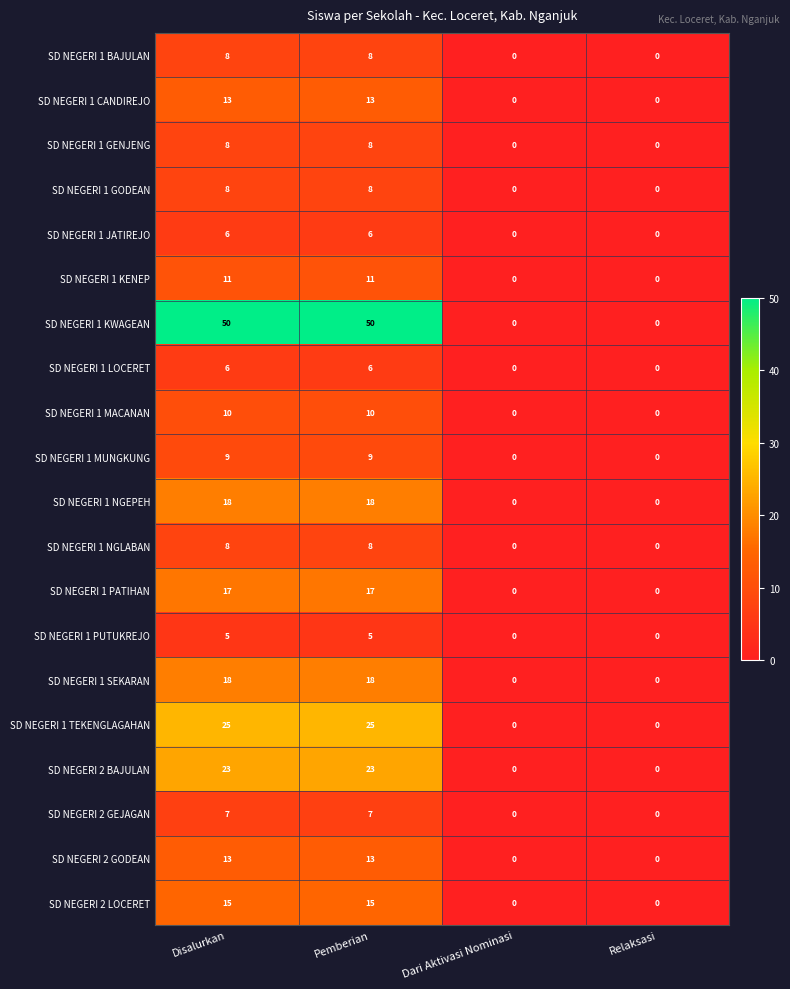

The SD NEGERI 1 TEKENGLAGAHAN series shows 25 at Disalurkan. True or false?

True